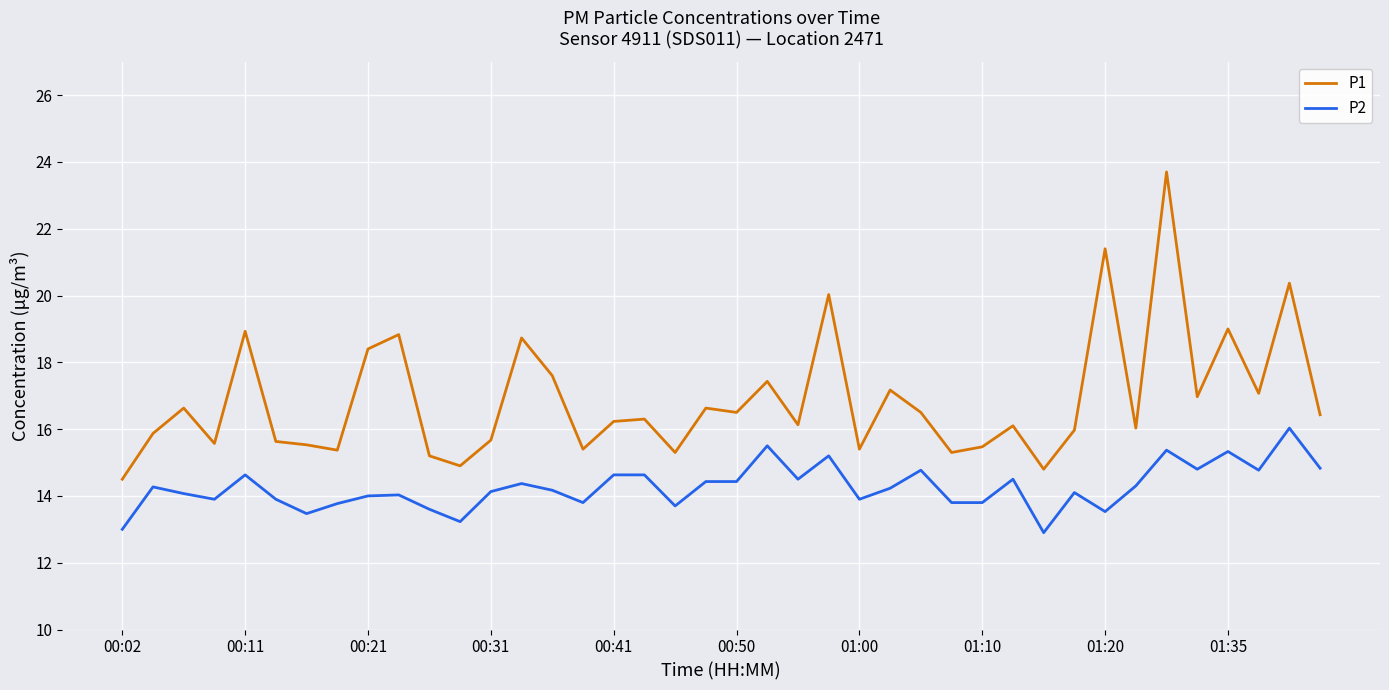

What is the difference between the maximum and minimum values in the P2 series?

3.1